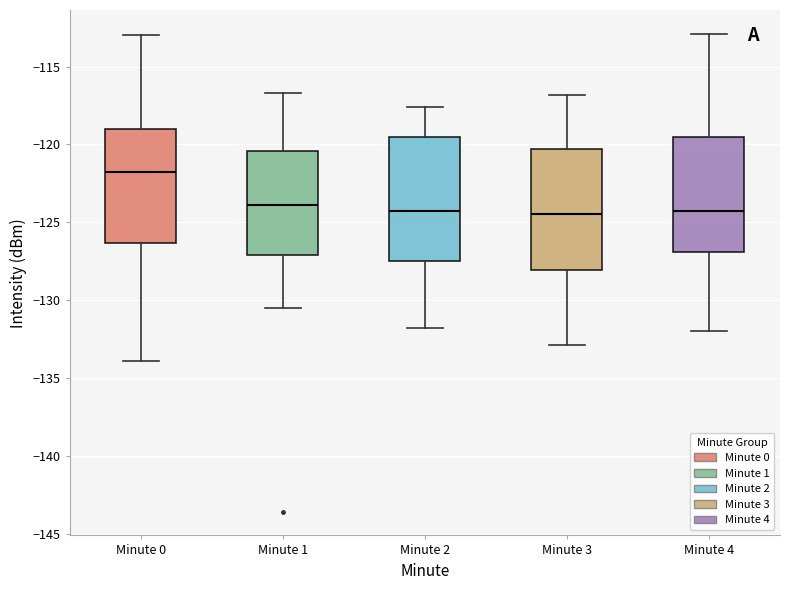

Where does the median line of the box for Minute 3 sit on the y-axis? The values are not printed on the chart, so give them approximately, as read against the axis.

-124.5